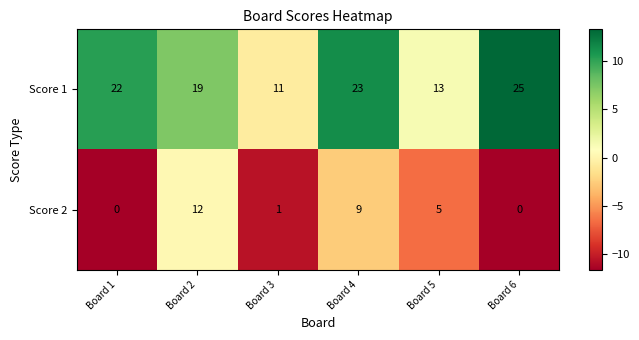

Reading left to right, extract all data points from this chart.

Score 1: 22	19	11	23	13	25
Score 2: 0	12	1	9	5	0